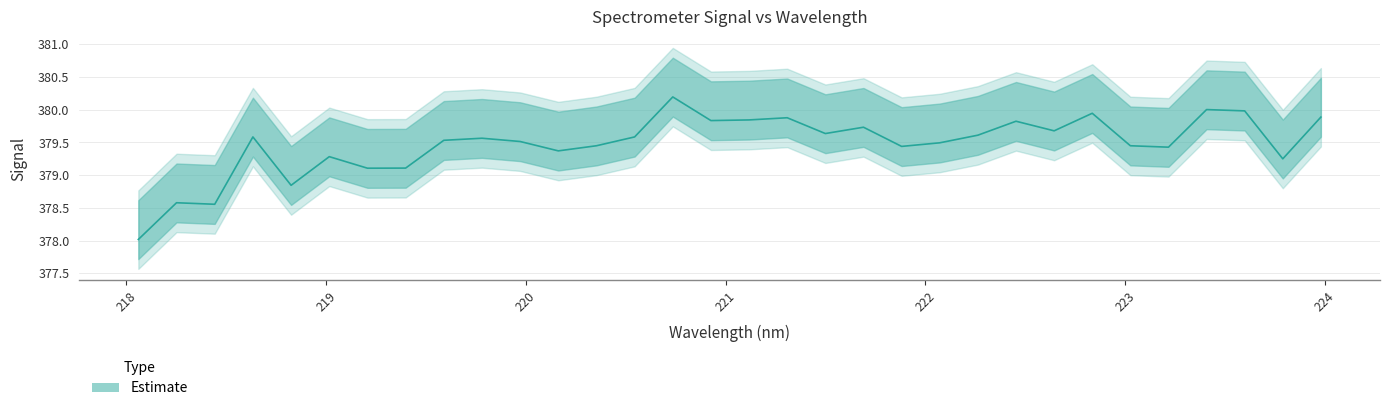

The value at 222.4538 is 552.3. True or false?

False